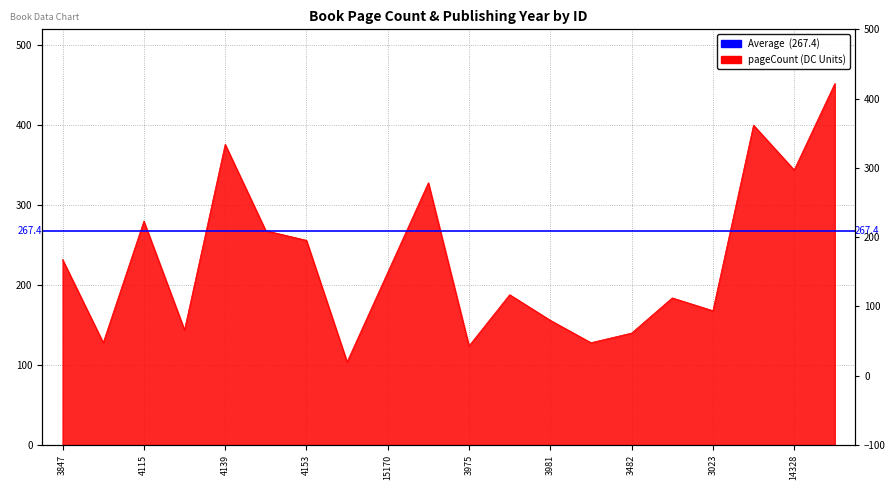

What is the label of the 19th point from the right?

3852